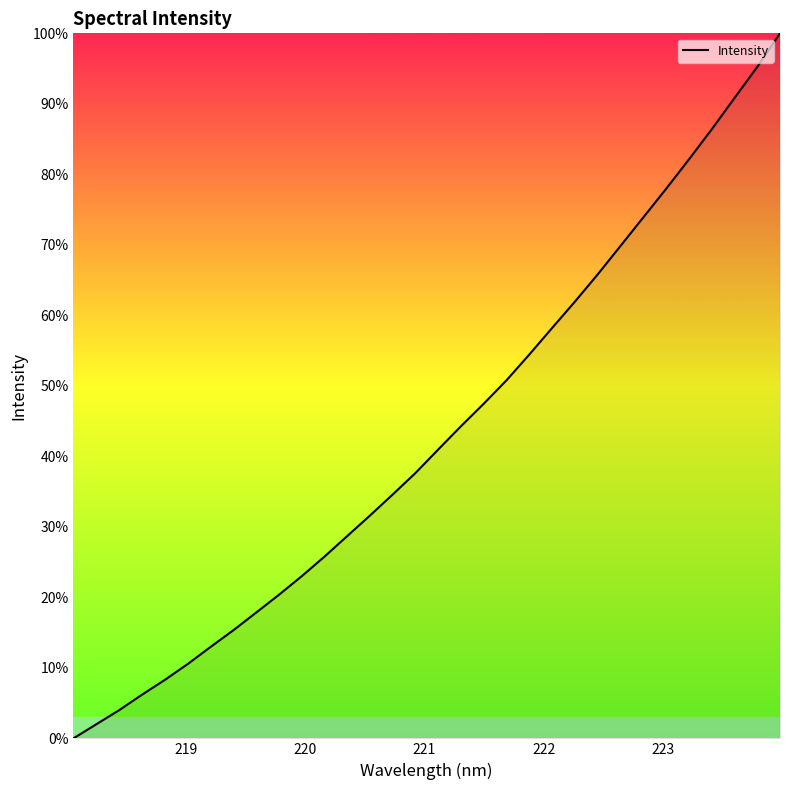

What is the difference between the maximum and minimum values?

100.0